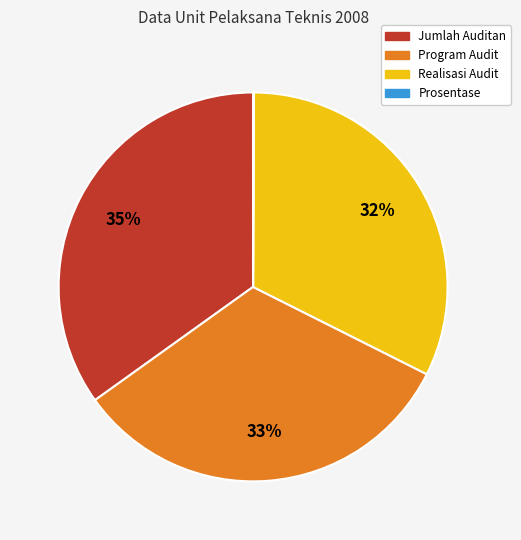

To the nearest percent, what is the difference between the Jumlah Auditan and Program Audit slice percentages?

2%